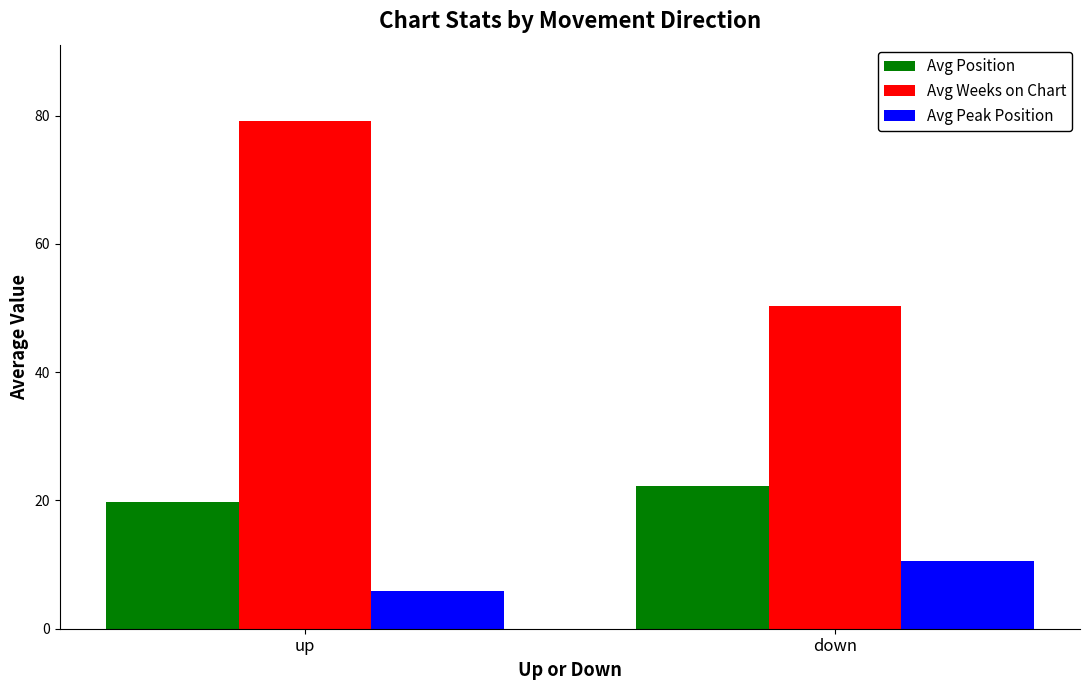

Which series changed the most between up and down?

Avg Weeks on Chart